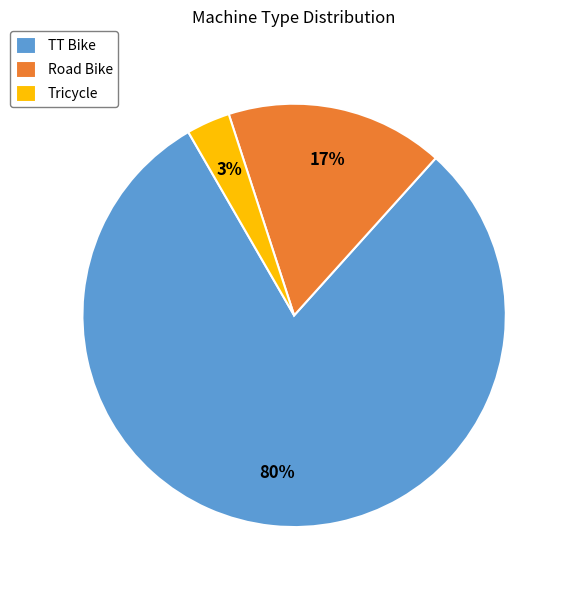

To the nearest percent, what is the average slice percentage?

33%